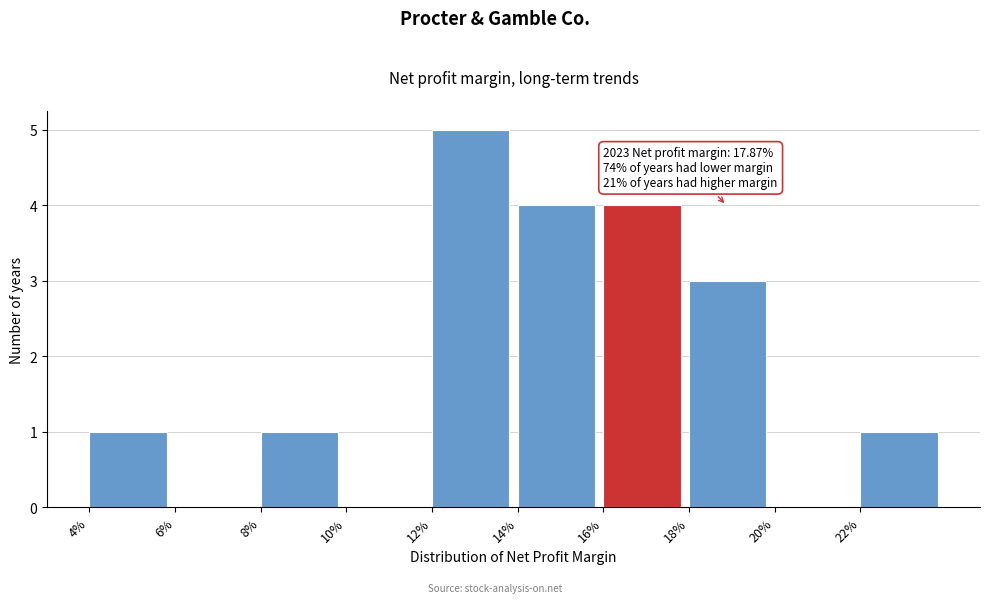

Reading left to right, list all the values displayed in this chart.

4%=1	6%=0	8%=1	10%=0	12%=5	14%=4	16%=4	18%=3	20%=0	22%=1